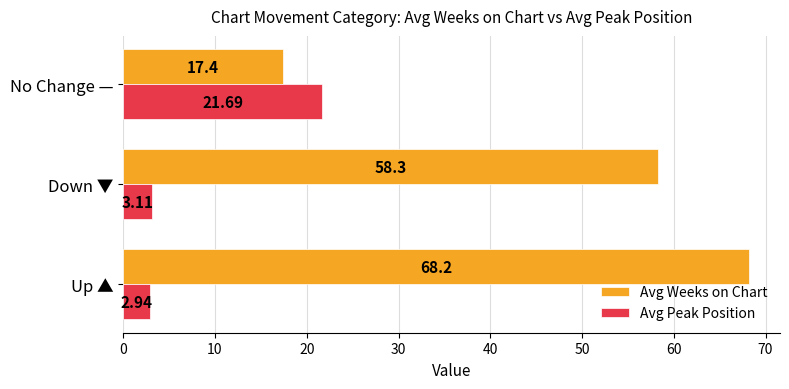

Which category has the highest value in the Avg Peak Position series?

No Change —